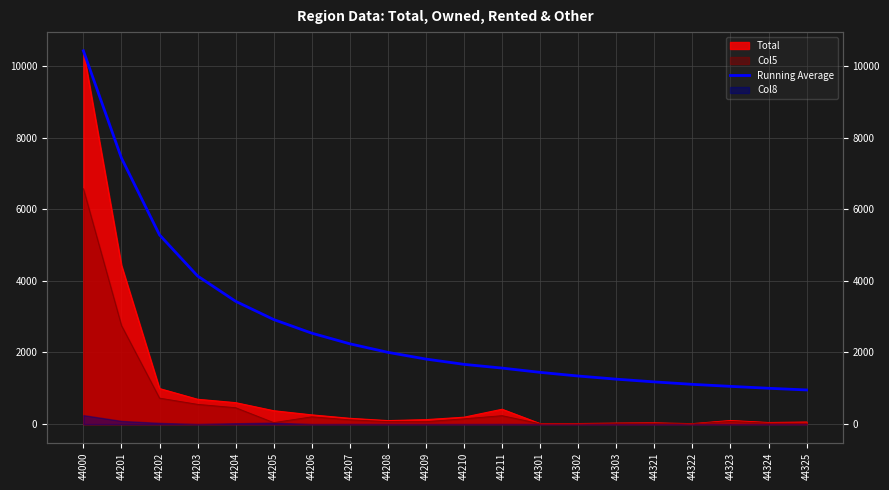

What is the average value?

2739.7